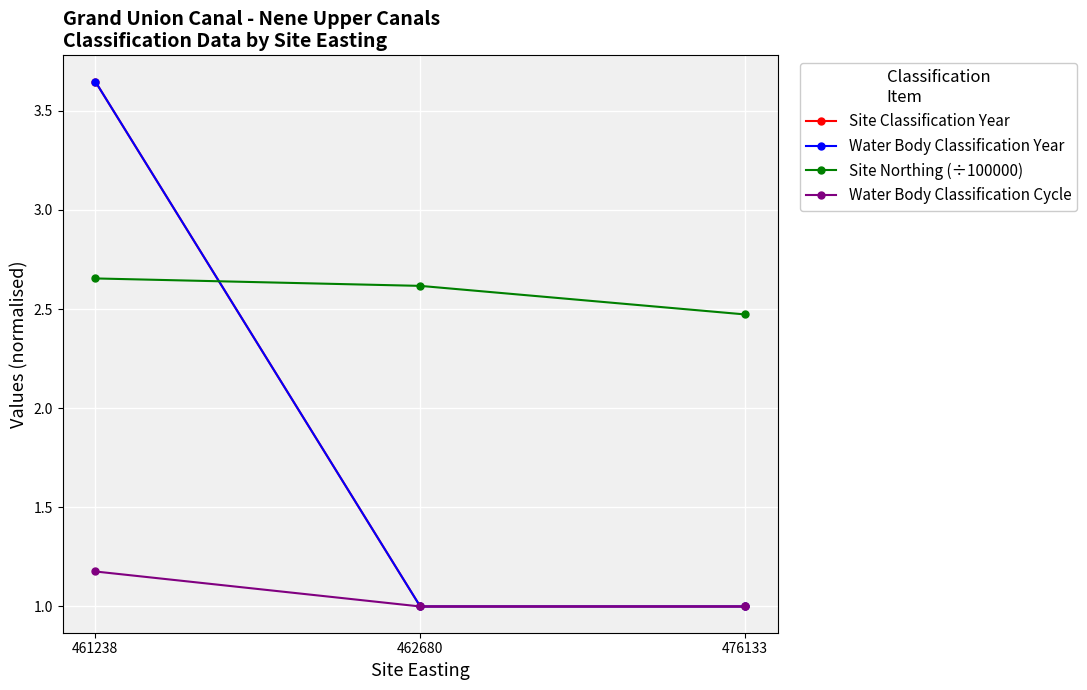

At which label does Water Body Classification Year reach its minimum?

462680